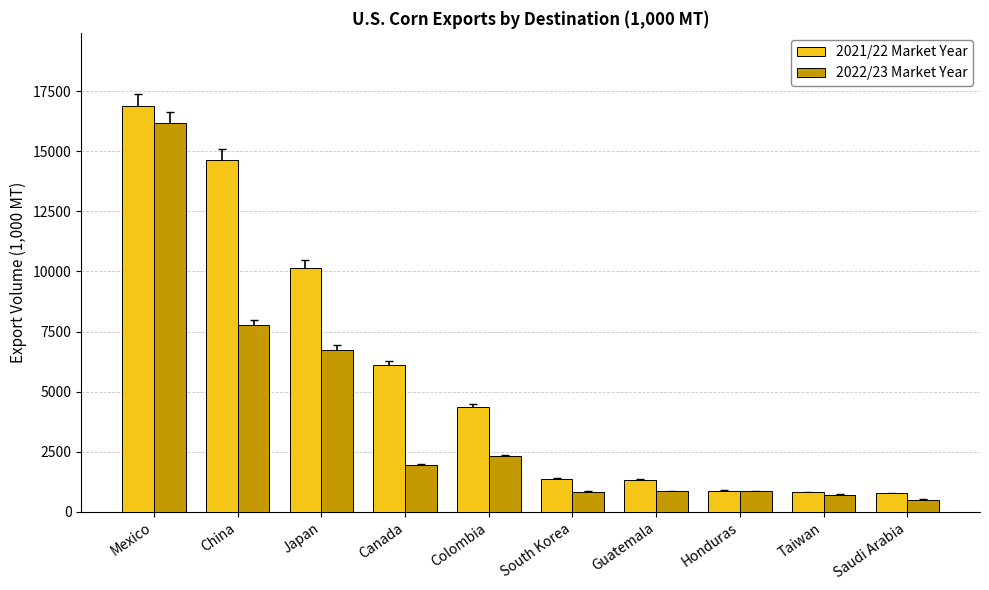

What is the sum of all 2021/22 Market Year values?

57301.5